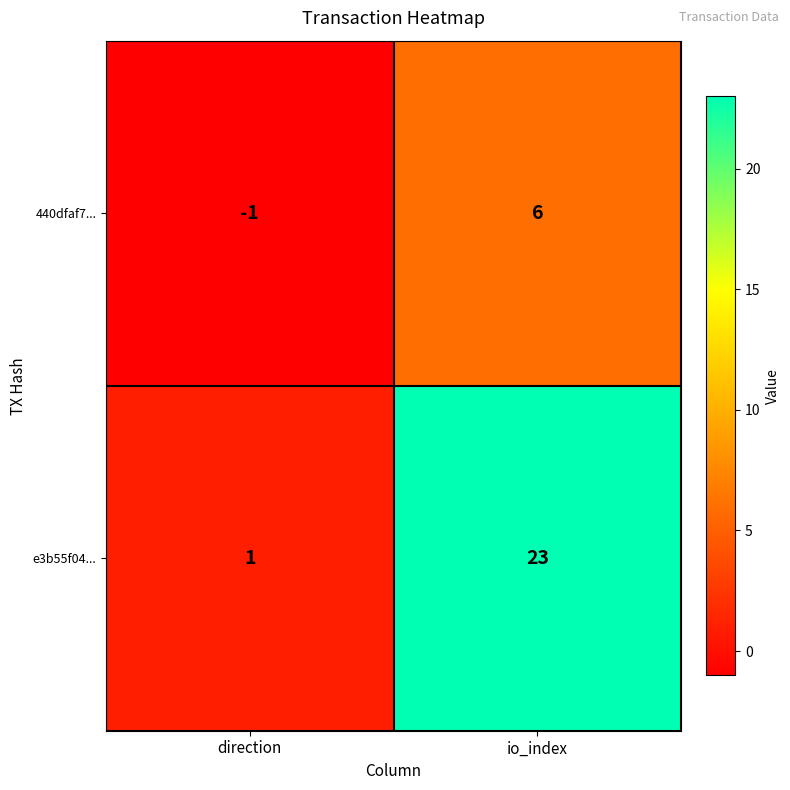

What is the difference between the 440dfaf7... values at io_index and direction?

7